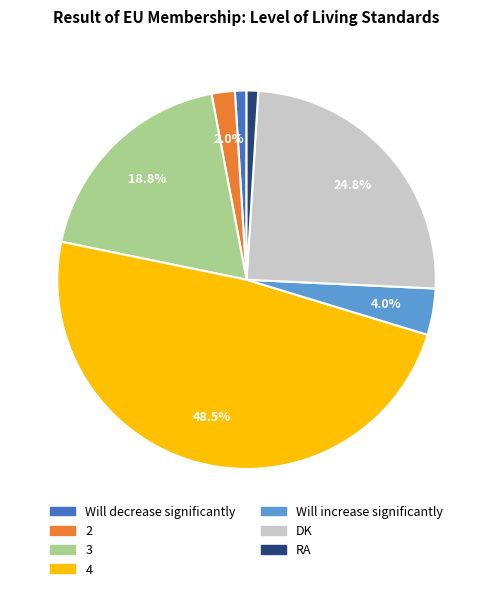

The Will increase significantly slice represents 10% of the pie. True or false?

False